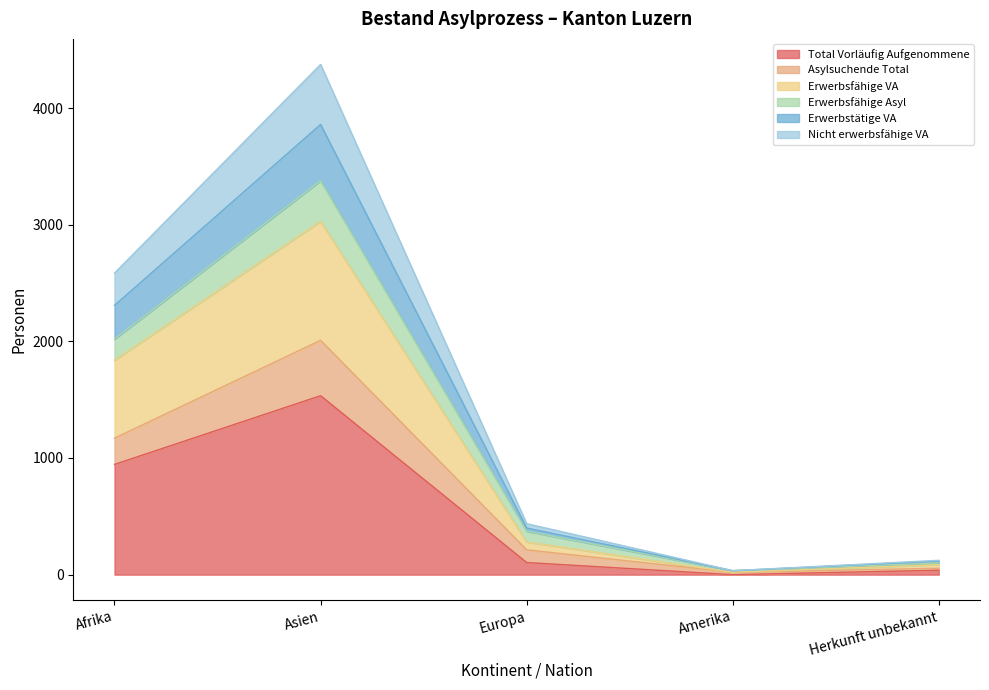

What is the label of the 2nd point from the right?

Amerika